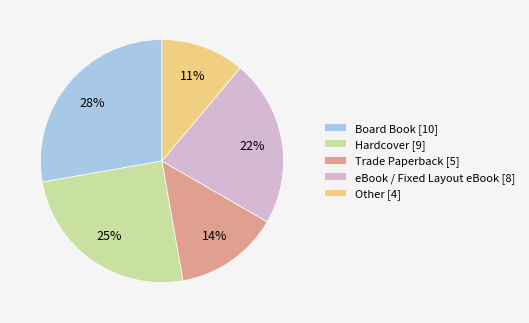

Which has a higher value, Hardcover [9] or eBook / Fixed Layout eBook [8]?

Hardcover [9]